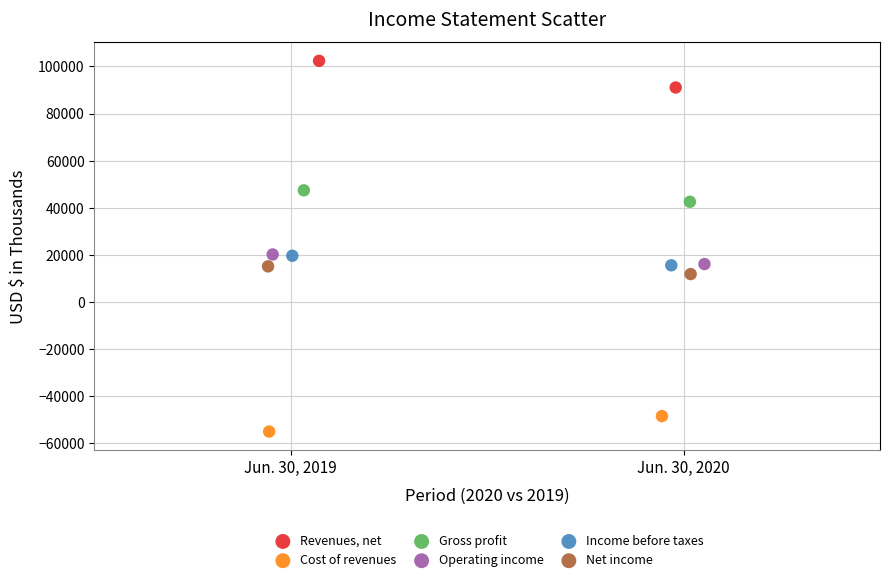

What are all the series names shown in the legend?

Revenues, net, Cost of revenues, Gross profit, Operating income, Income before taxes, Net income